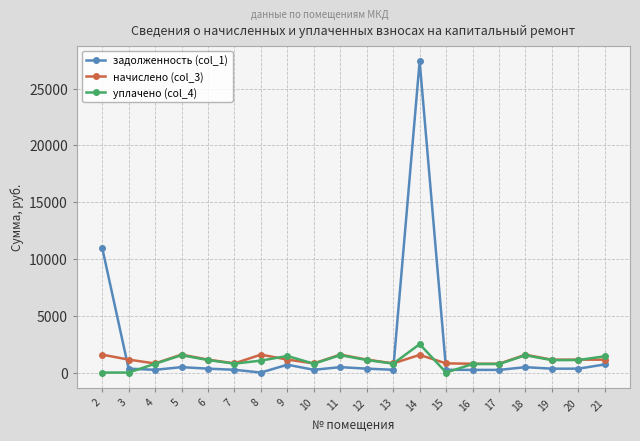

What is the difference between the maximum and minimum values in the уплачено (col_4) series?

2500.0